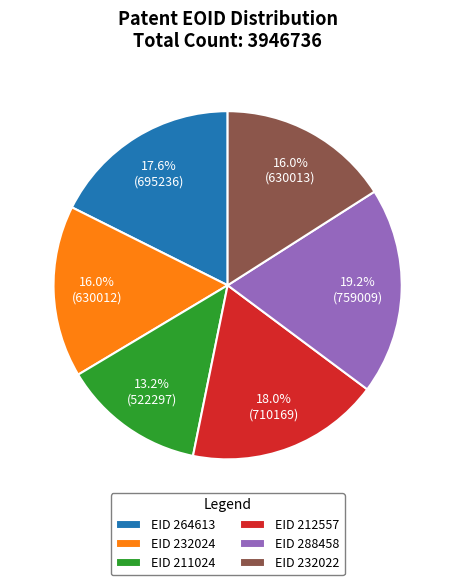

To the nearest percent, what is the difference between the largest and smallest slice percentages?

6%